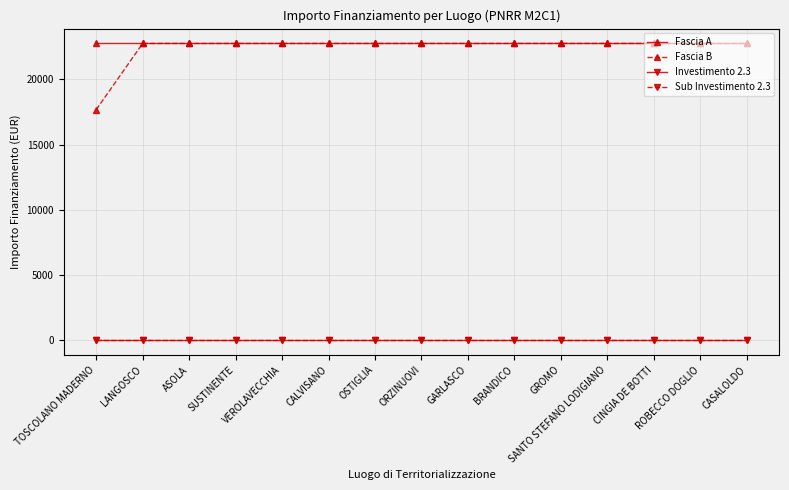

Which series has the largest range (max minus min)?

Fascia B